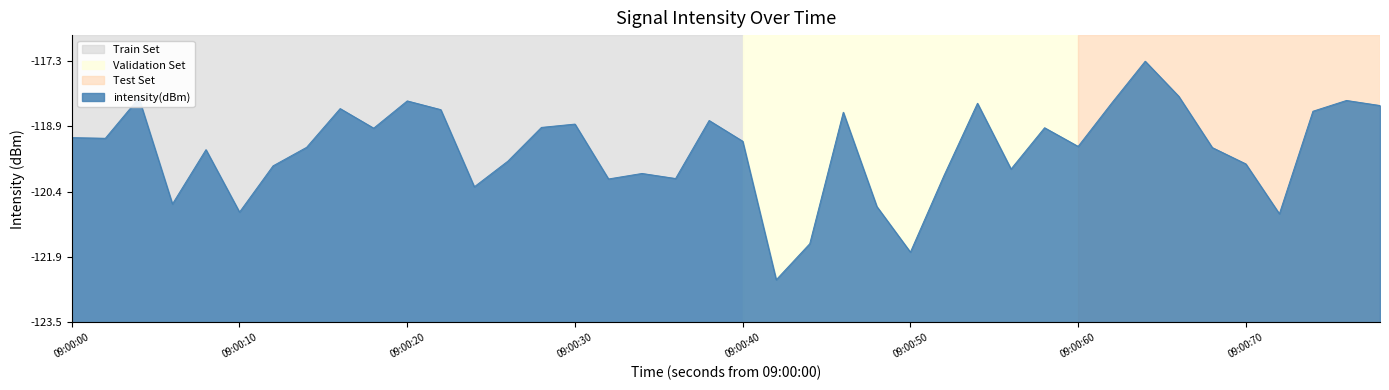

Does the chart have visible grid lines?

No